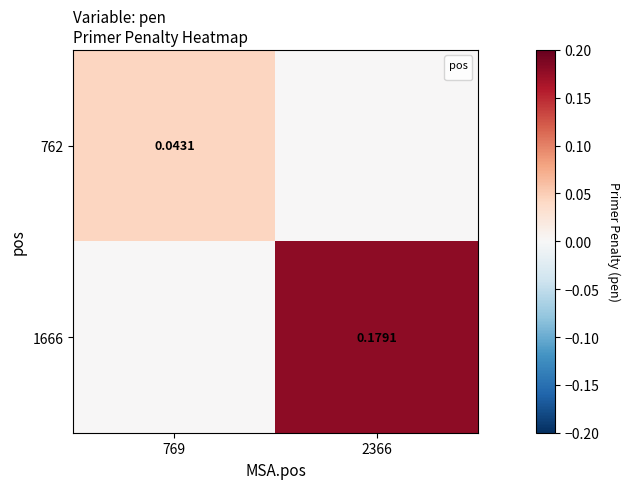

At which category is the sum across all series the highest?

2366